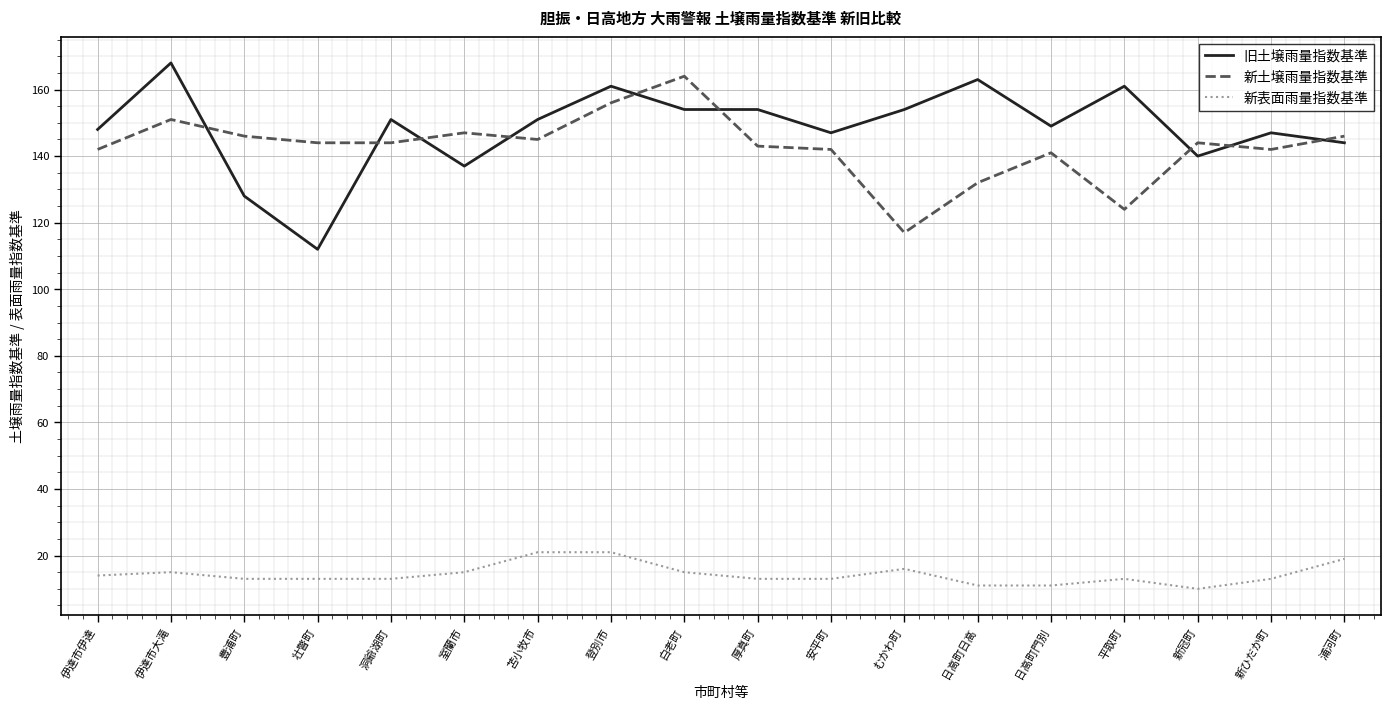

In 新土壌雨量指数基準, how many points are higher than both neighbors (excluding endpoints)?

5